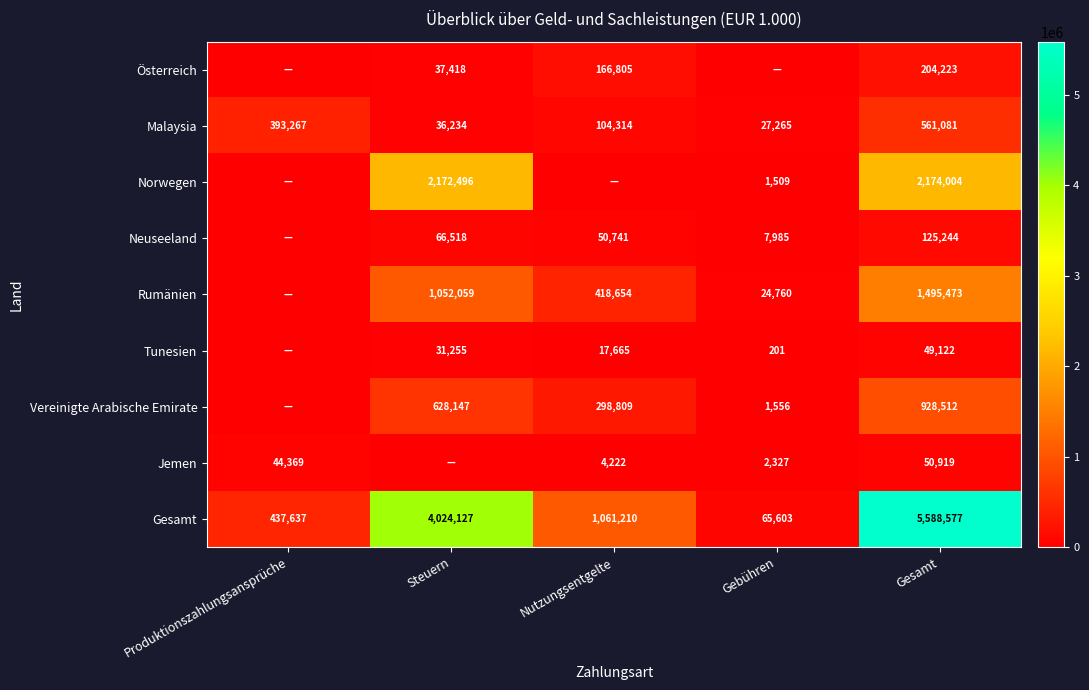

Is it true that Vereinigte Arabische Emirate equals 298809 at Nutzungsentgelte?

True